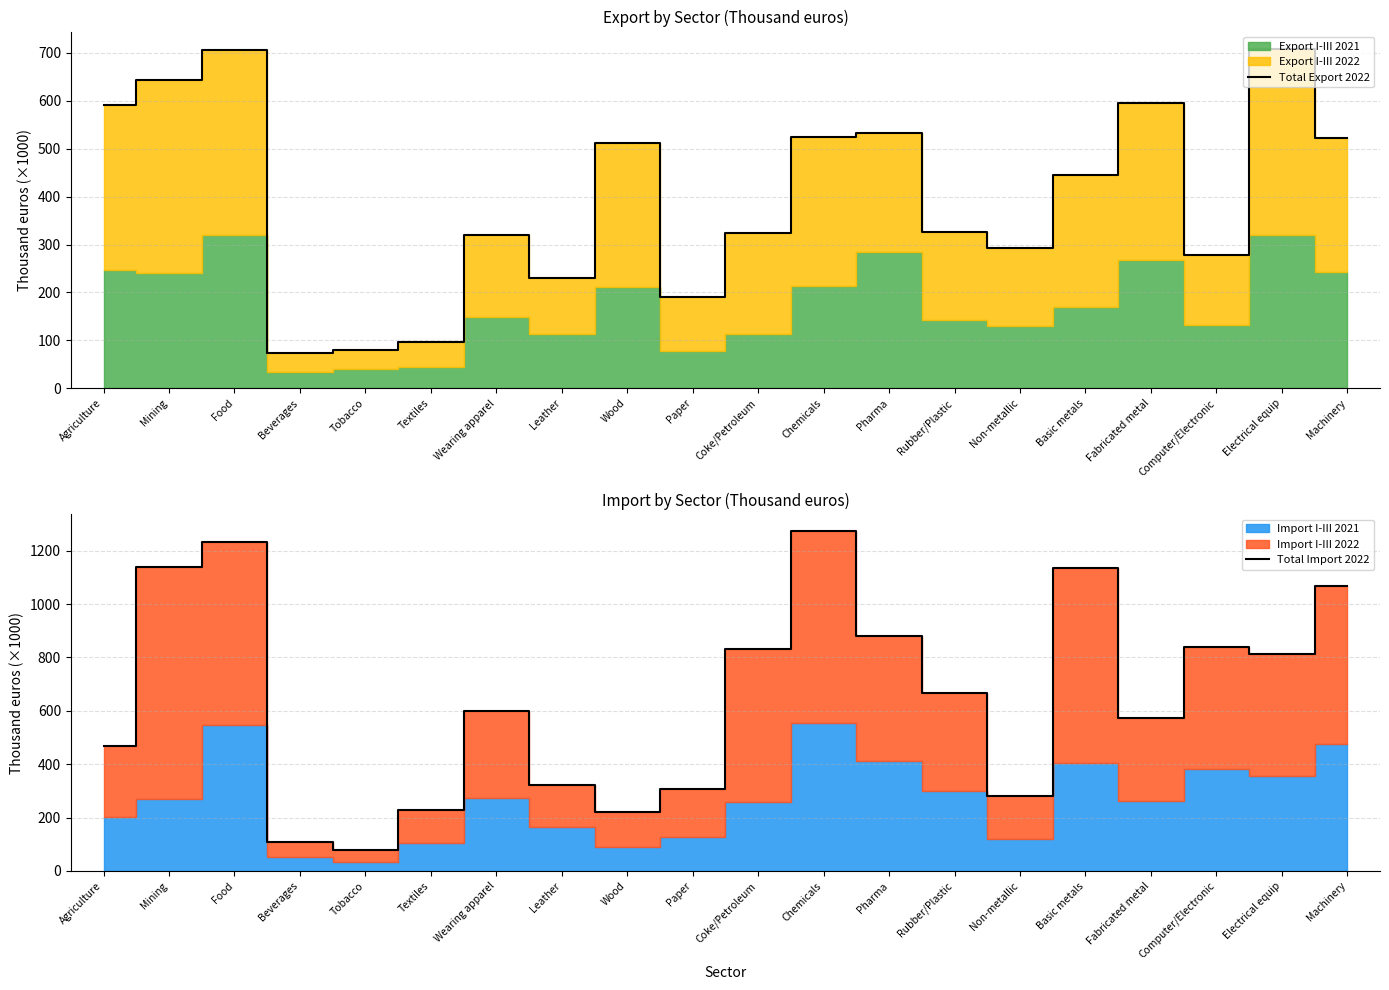

What is the smallest value displayed?

74.2